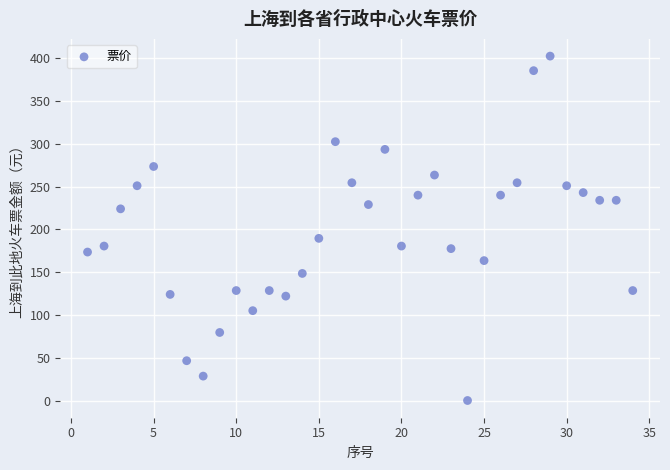

What Y value in the scatter plot is closest to 201?

189.5